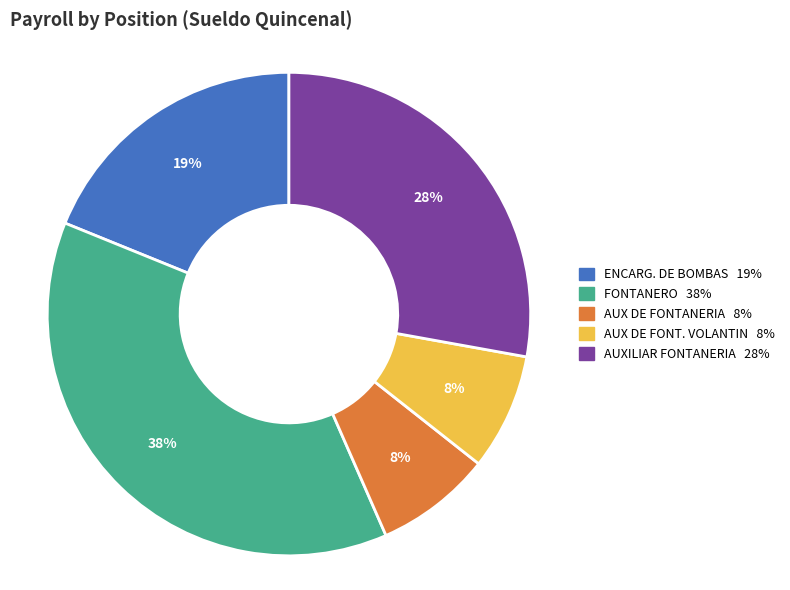

Is the sum of AUX DE FONT. VOLANTIN and ENCARG. DE BOMBAS greater than half?

No